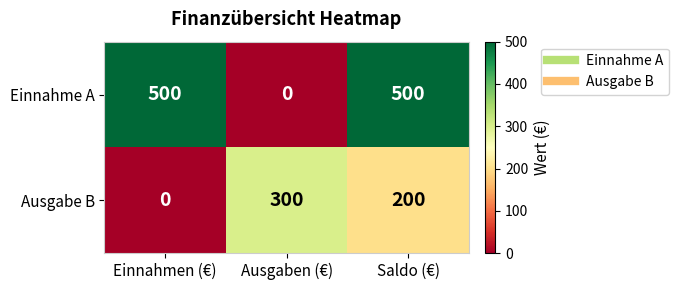

What is the average value of the Ausgabe B series?

167